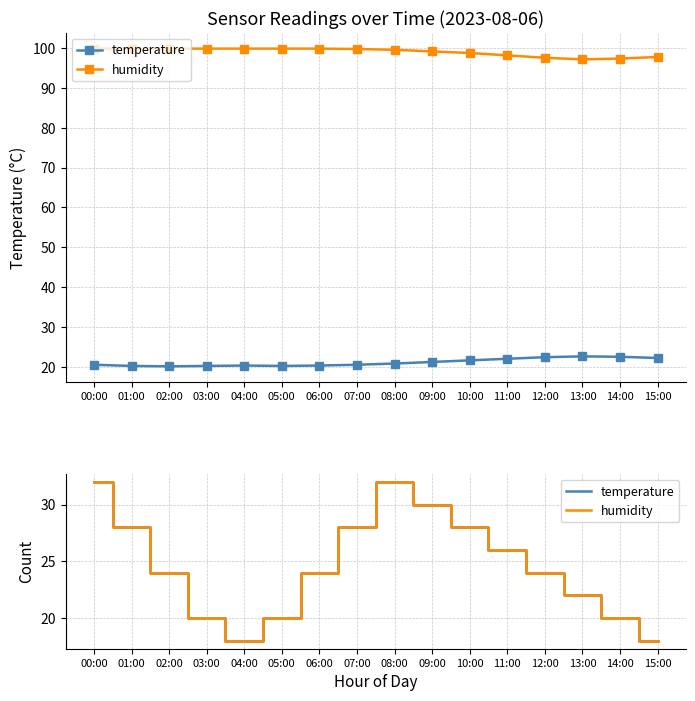

How many temperature values are between 20 and 28?

11